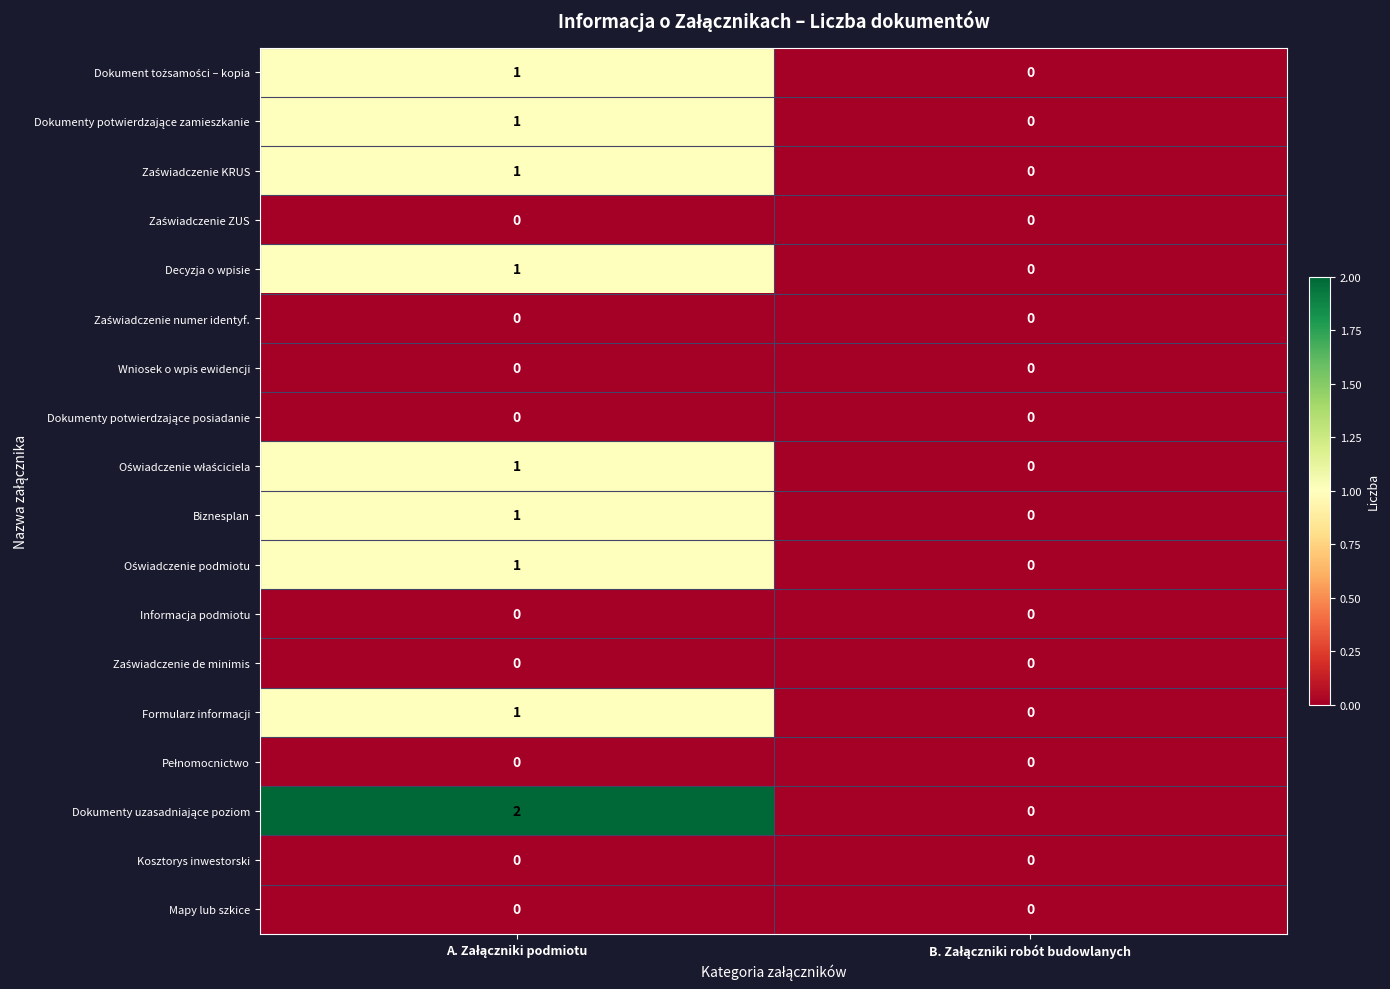

Rank the series at A. Załączniki podmiotu from lowest to highest value.

Zaświadczenie ZUS, Zaświadczenie numer identyf., Wniosek o wpis ewidencji, Dokumenty potwierdzające posiadanie, Informacja podmiotu, Zaświadczenie de minimis, Pełnomocnictwo, Kosztorys inwestorski, Mapy lub szkice, Dokument tożsamości – kopia, Dokumenty potwierdzające zamieszkanie, Zaświadczenie KRUS, Decyzja o wpisie, Oświadczenie właściciela, Biznesplan, Oświadczenie podmiotu, Formularz informacji, Dokumenty uzasadniające poziom